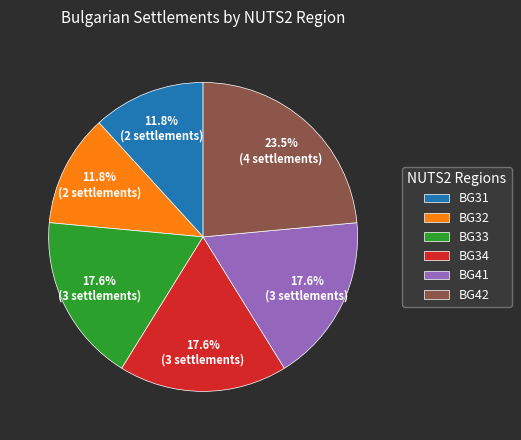

Combined, do BG32 and BG42 account for over 50%?

No